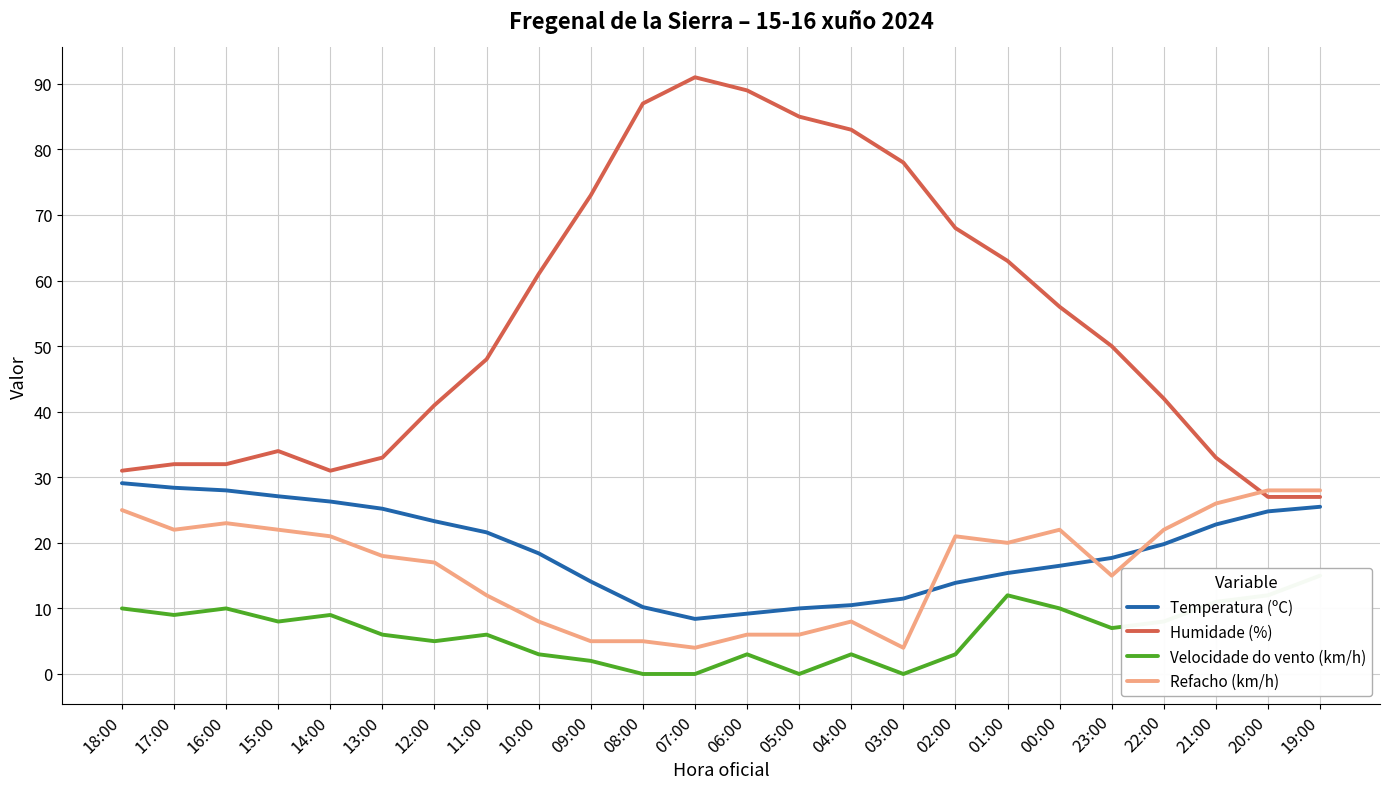

How many times do Humidade (%) and Refacho (km/h) cross each other?

1